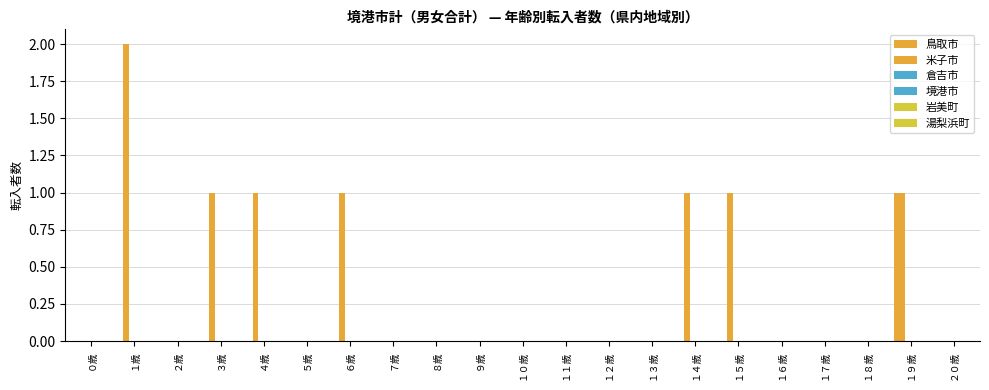

Count the 米子市 values in the range 0 to 1.

20